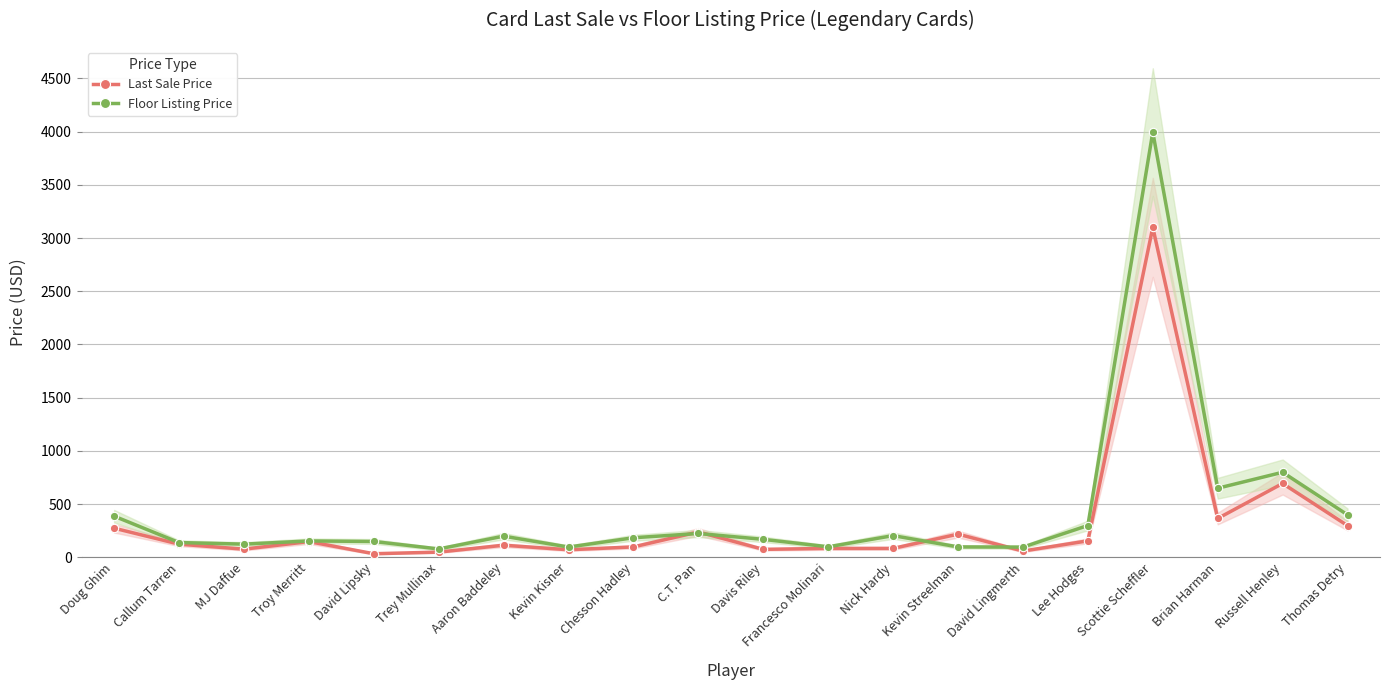

Which series changed the most between Callum Tarren and Thomas Detry?

Floor Listing Price